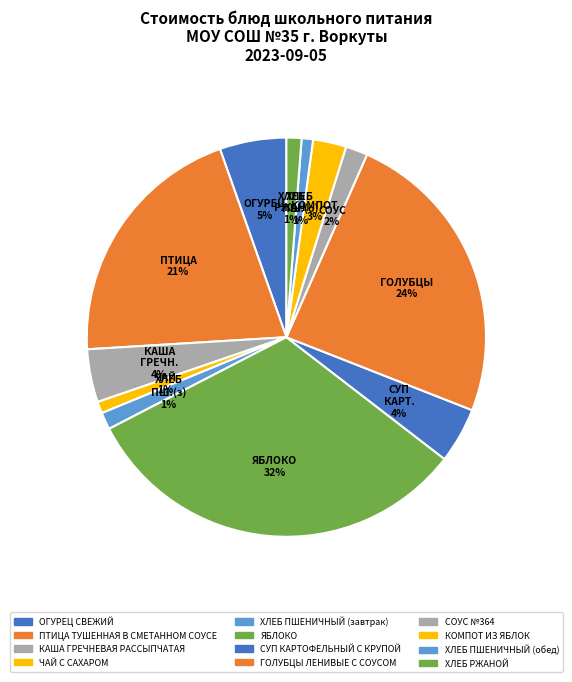

To the nearest percent, what portion does КАША ГРЕЧНЕВАЯ РАССЫПЧАТАЯ represent?

4%